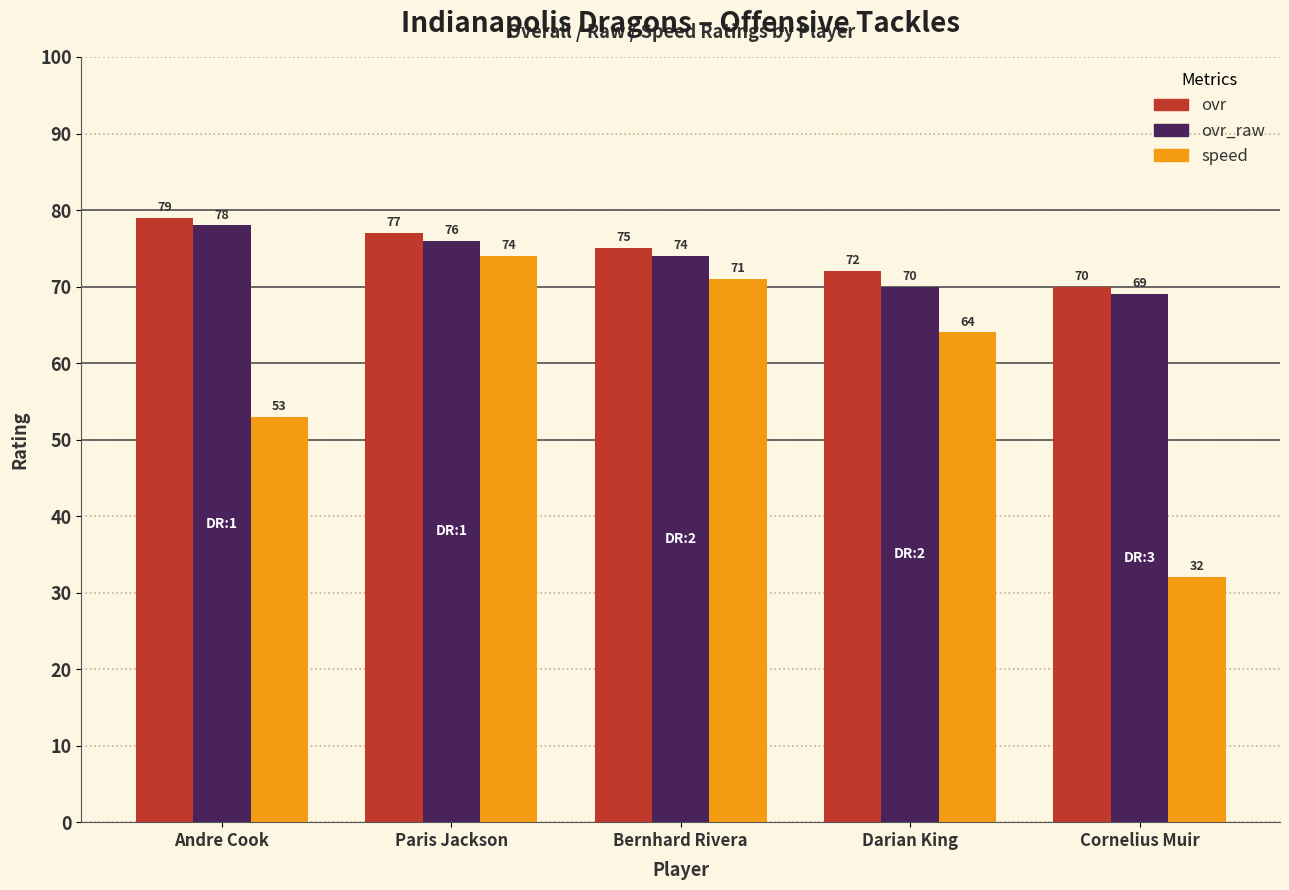

At Andre Cook, list the series in order from largest to smallest.

ovr, ovr_raw, speed